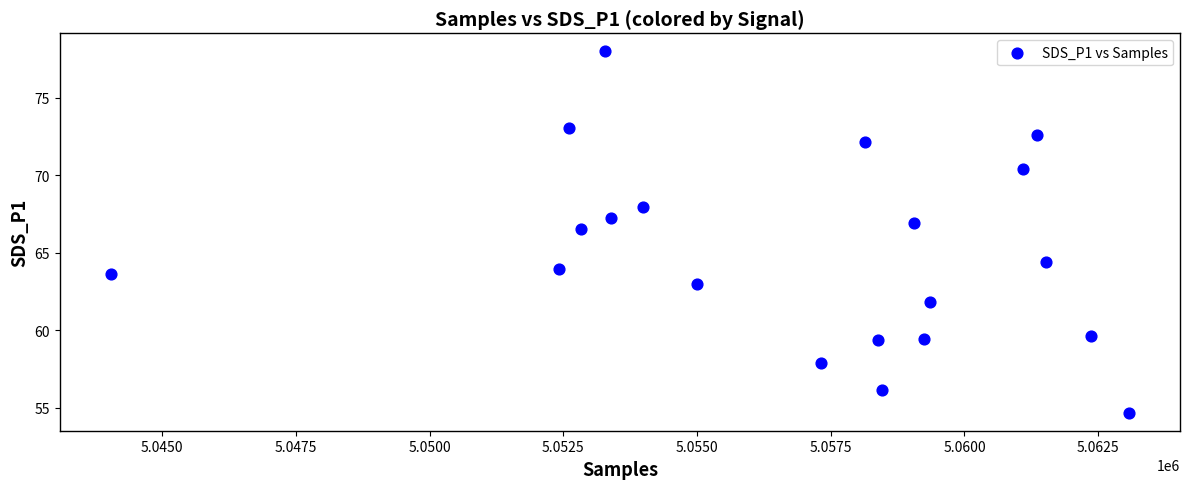

What Y value in the scatter plot is closest to 66?

66.5